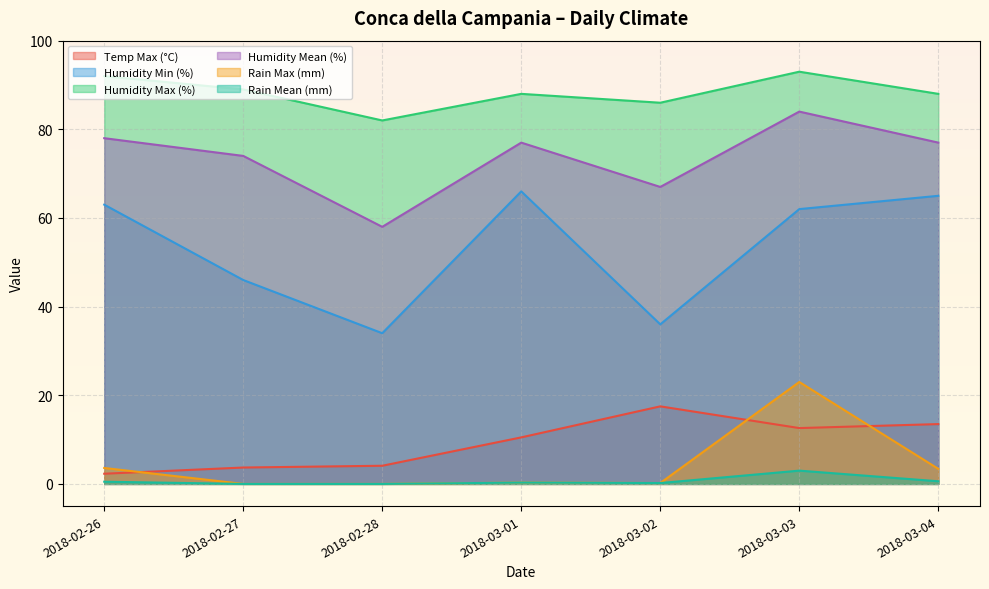

Which has a higher value, 2018-03-02 or 2018-02-26?

2018-03-02